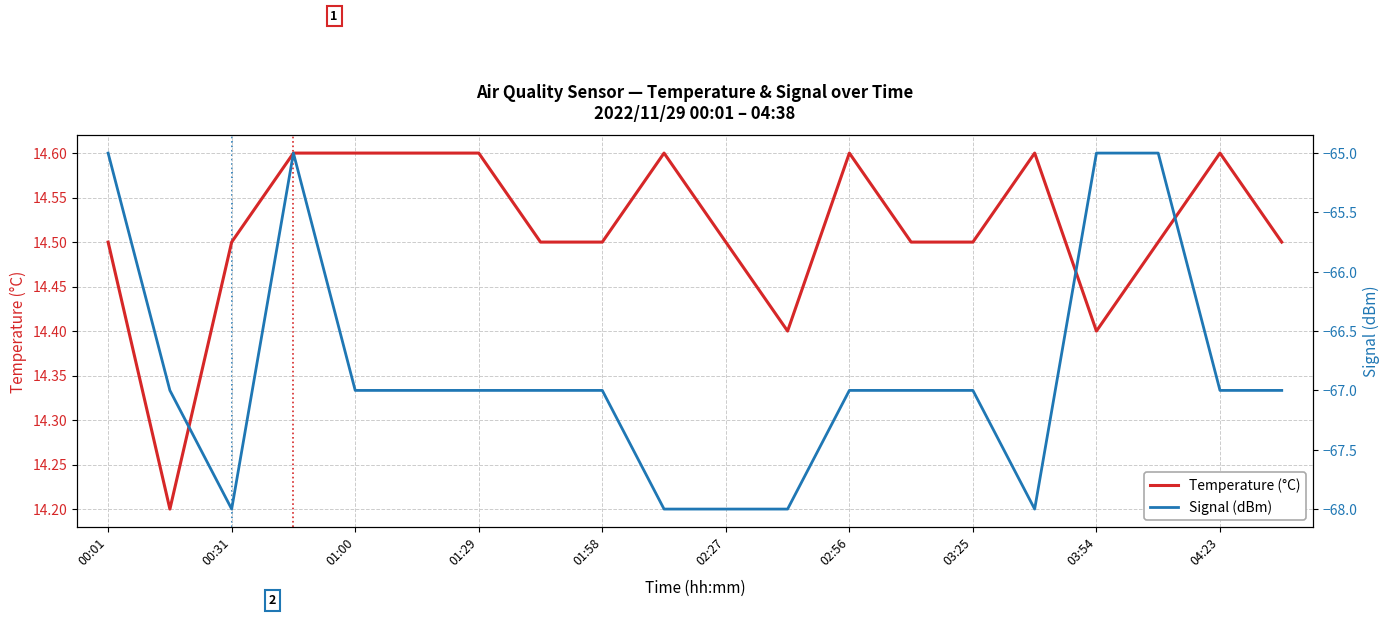

Which series has the widest spread of values?

Signal (dBm)